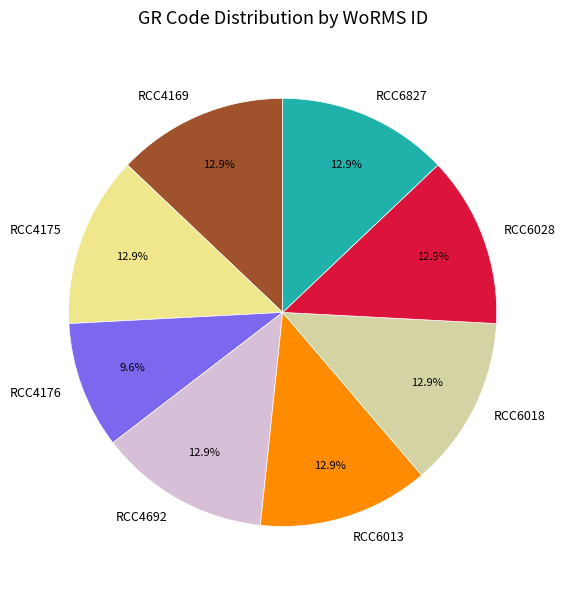

The RCC6013 slice represents 13% of the pie. True or false?

True